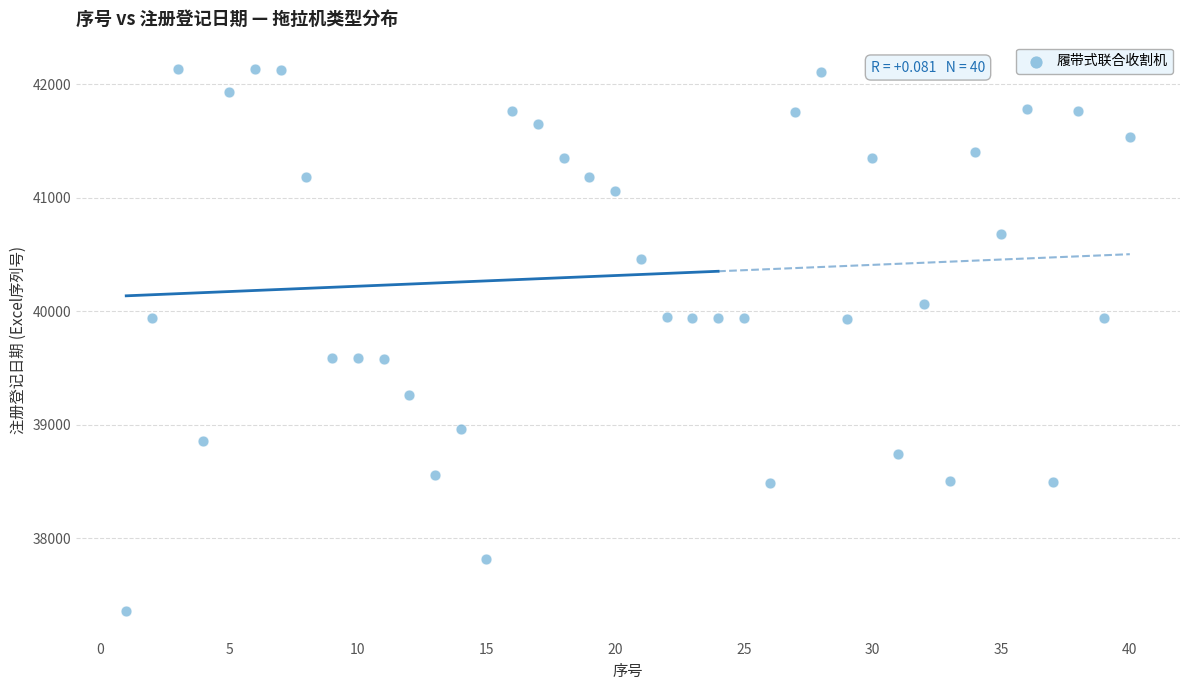

What is the range of Y values (max minus min)?

4782